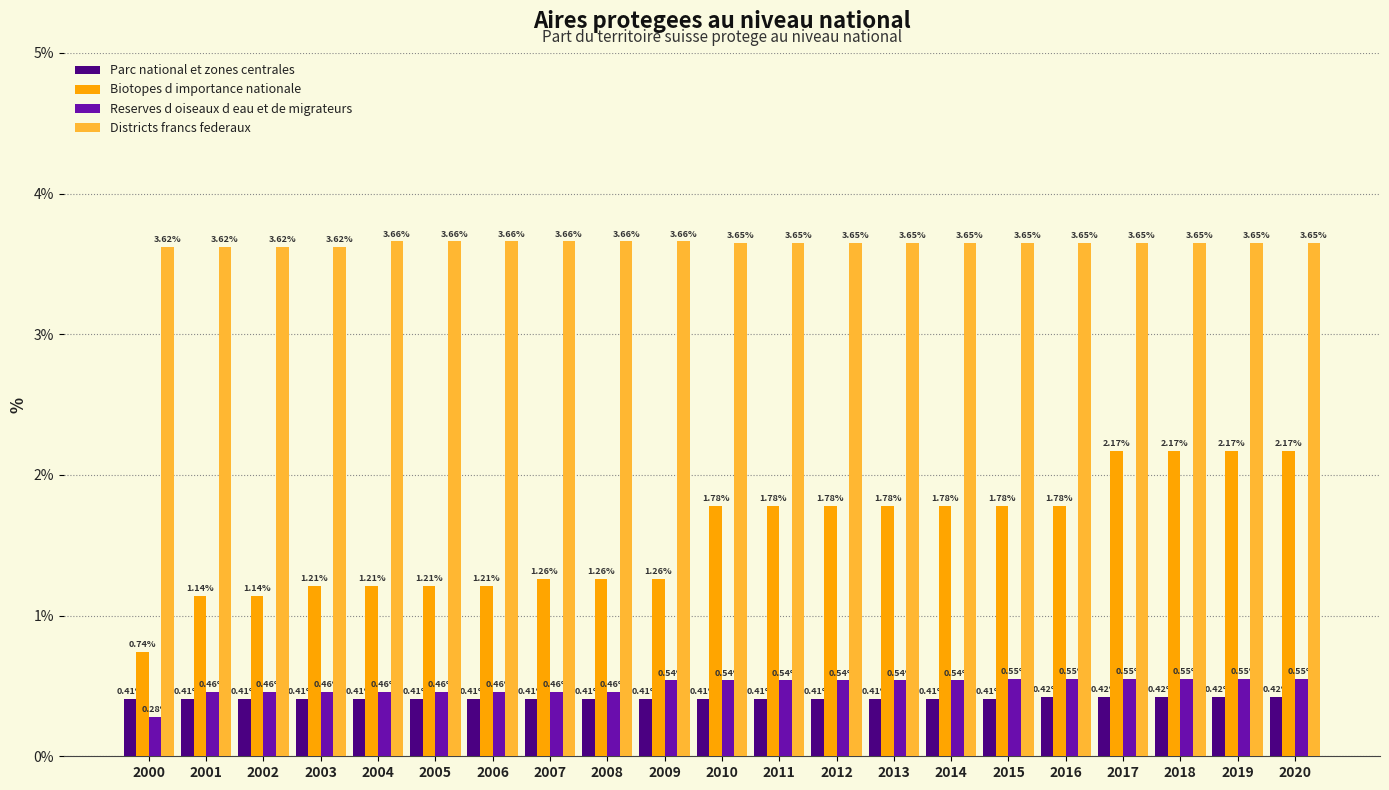

What is the spread (max minus min) of values at 2019?

3.2